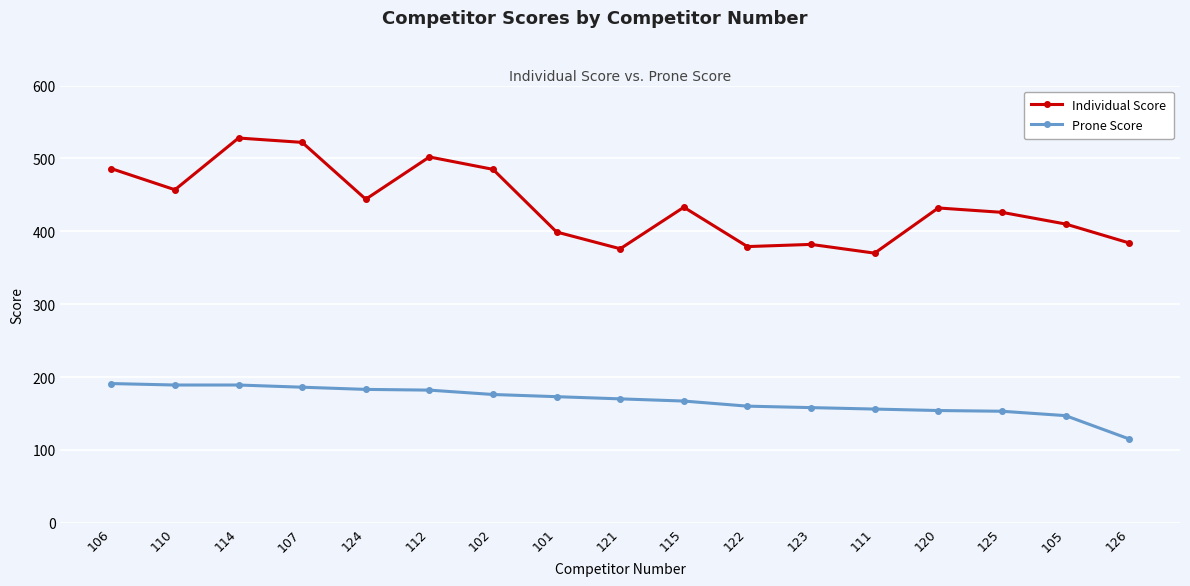

Read the Individual Score value at 124.

444